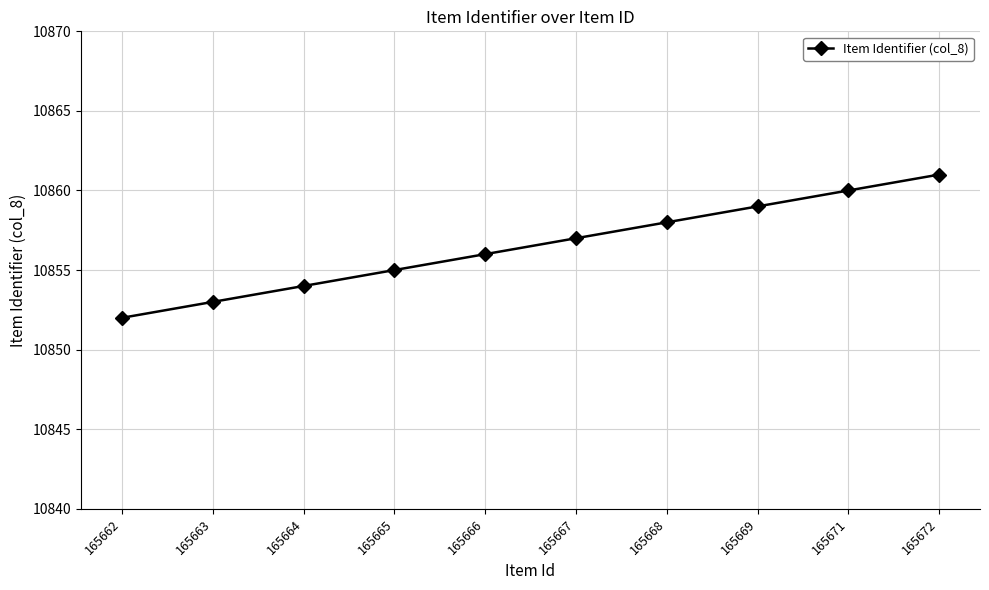

Rank the categories by value from lowest to highest.

165662, 165663, 165664, 165665, 165666, 165667, 165668, 165669, 165671, 165672